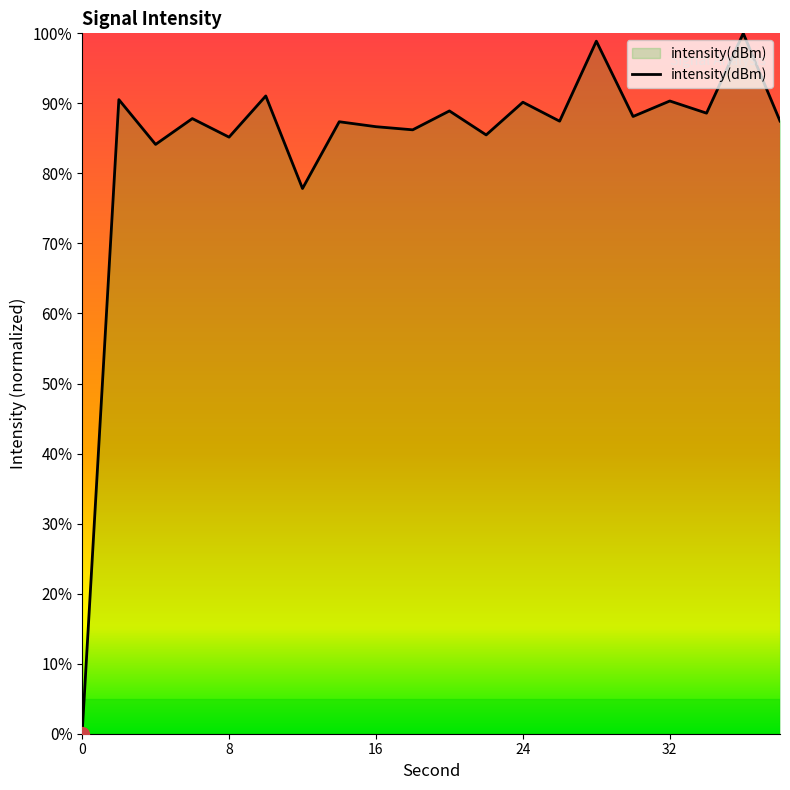

What is the difference between the maximum and minimum values?

100.0